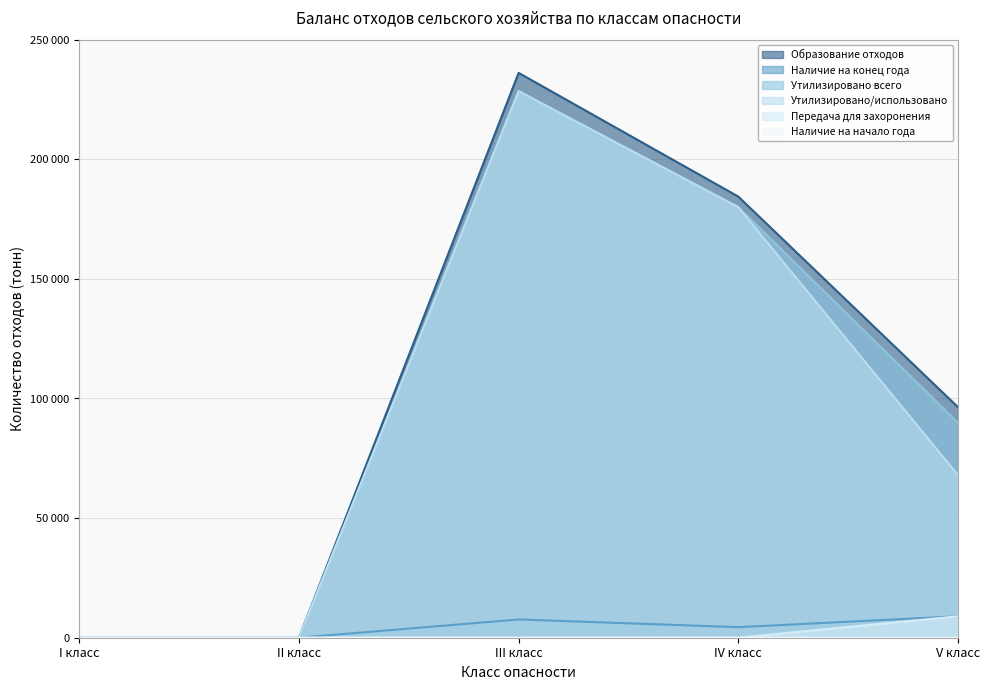

Reading right to left, extract all data points from this chart.

Образование отходов: 96397.1	184403.7	236116.3	0.0	0.0
Наличие на конец года: 8960.4	4418.5	7637.5	0.0	0.0
Утилизировано всего: 89856.7	179985.2	228478.8	0.0	0.0
Утилизировано/использовано: 67983.8	179985.2	228478.8	0.0	0.0
Передача для захоронения: 8950.4	0.0	0.0	0.0	0.0
Наличие на начало года: 1.9	0.0	0.0	0.0	0.0